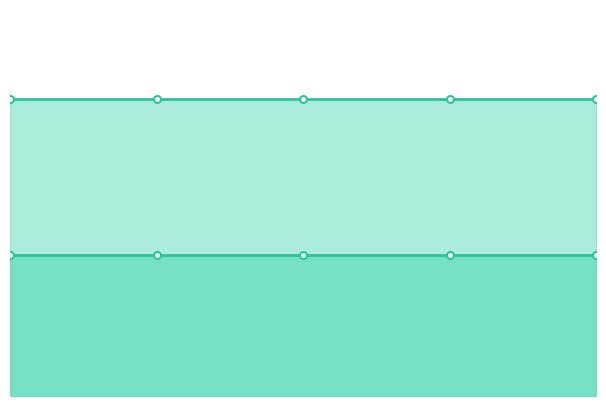

Reading left to right, what are all the values shown in this chart?

one_cell: 2016-04-05=69	2016-07-04=69	2016-10-07=69	2016-12-27=69	2017-04-12=69
under_twenty_cells: 2016-04-05=76	2016-07-04=76	2016-10-07=76	2016-12-27=76	2017-04-12=76
under_hundred_cells: 2016-04-05=0	2016-07-04=0	2016-10-07=0	2016-12-27=0	2017-04-12=0
under_thousand_cells: 2016-04-05=0	2016-07-04=0	2016-10-07=0	2016-12-27=0	2017-04-12=0
over_thousand_cells: 2016-04-05=0	2016-07-04=0	2016-10-07=0	2016-12-27=0	2017-04-12=0